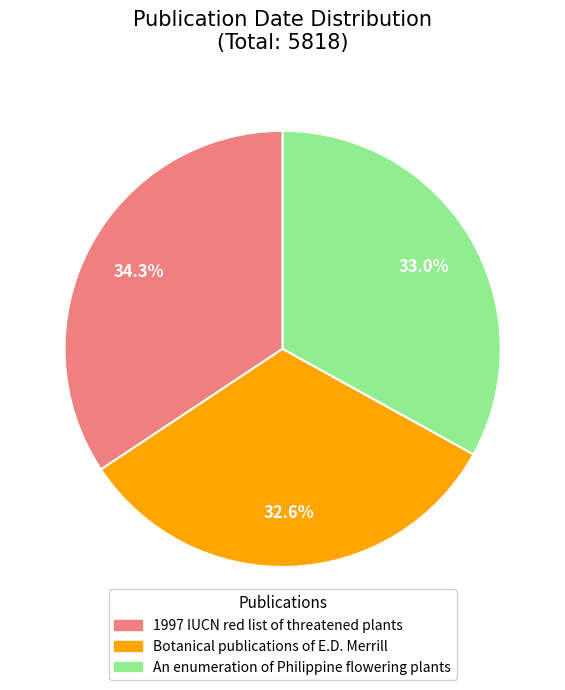

How many slices are in this pie chart?

3